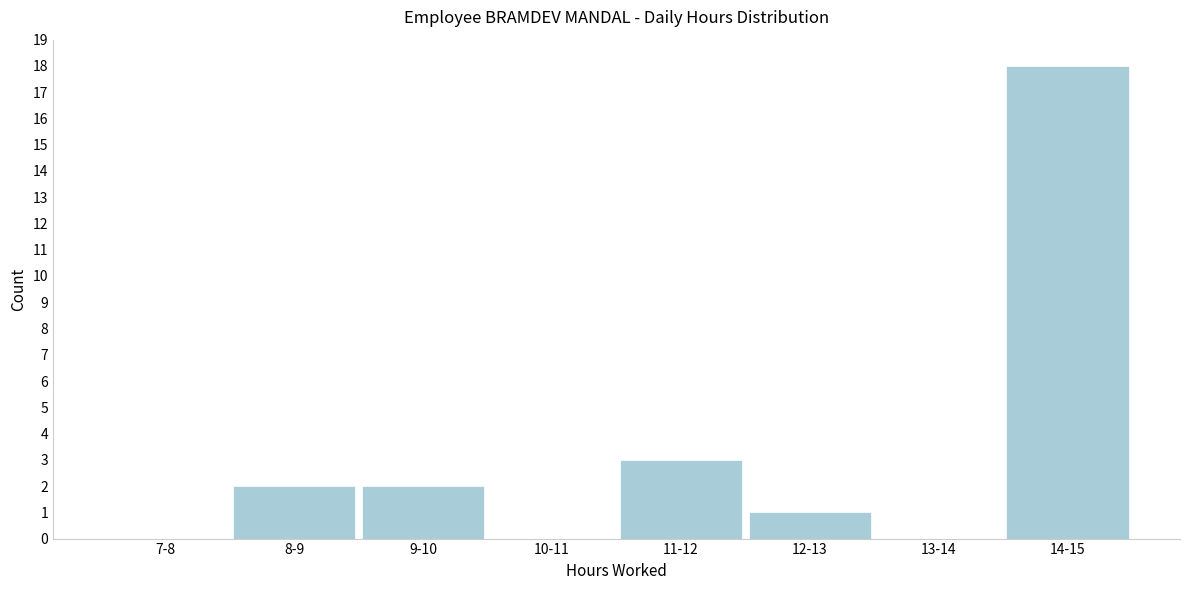

Reading right to left, transcribe all the data shown in this chart.

14-15=18	13-14=0	12-13=1	11-12=3	10-11=0	9-10=2	8-9=2	7-8=0